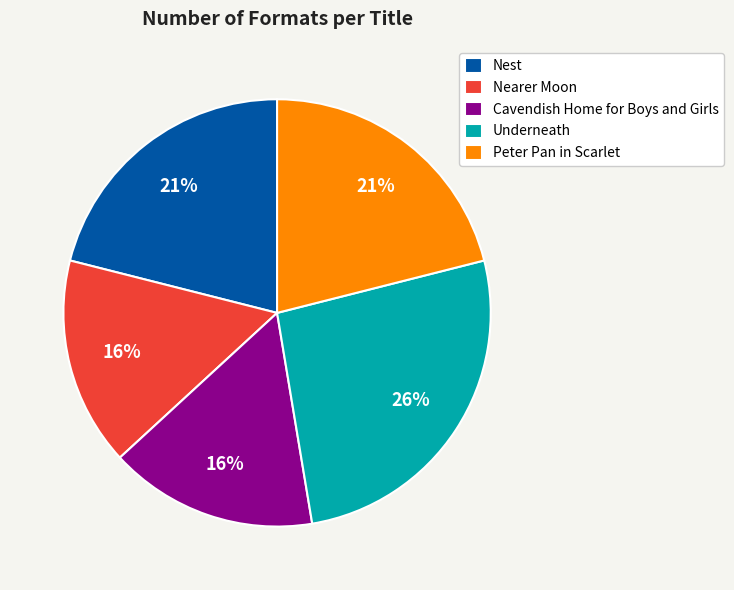

To the nearest percent, what is the difference between the Peter Pan in Scarlet and Nearer Moon slice percentages?

5%